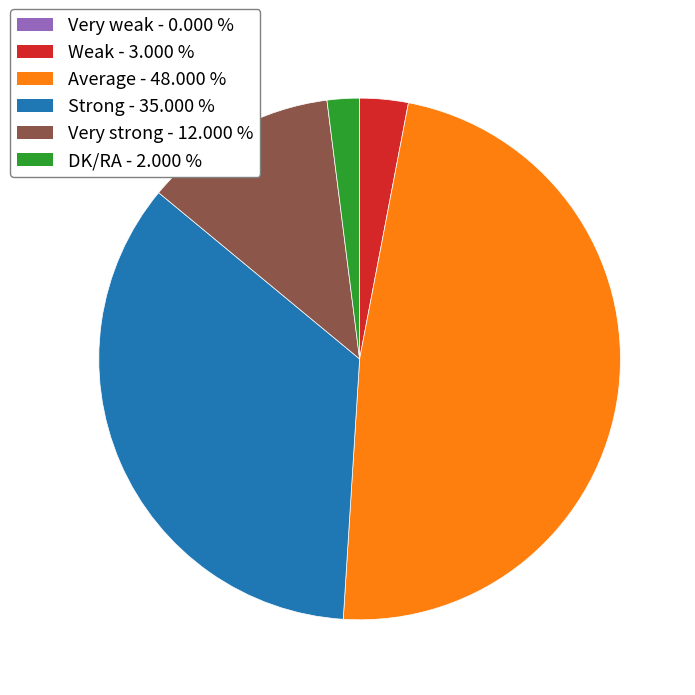

Combined, do Strong and DK/RA account for over 50%?

No